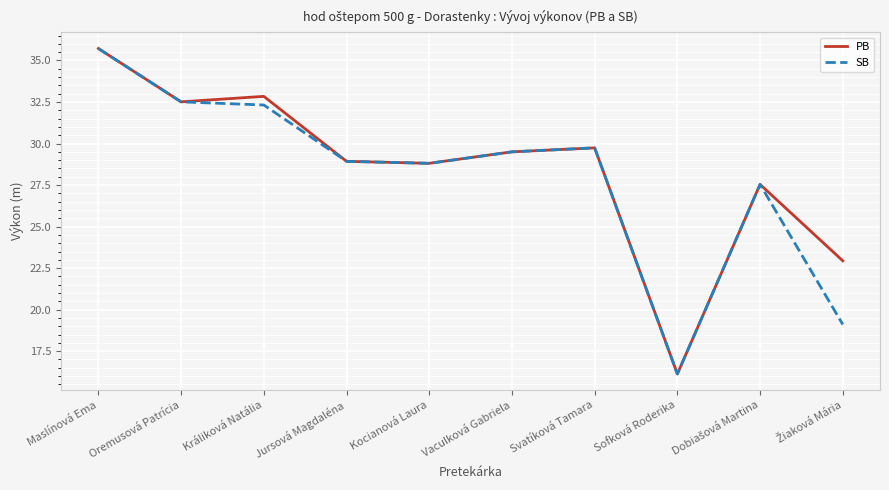

Which label corresponds to the smallest value in the chart?

Sofková Roderika